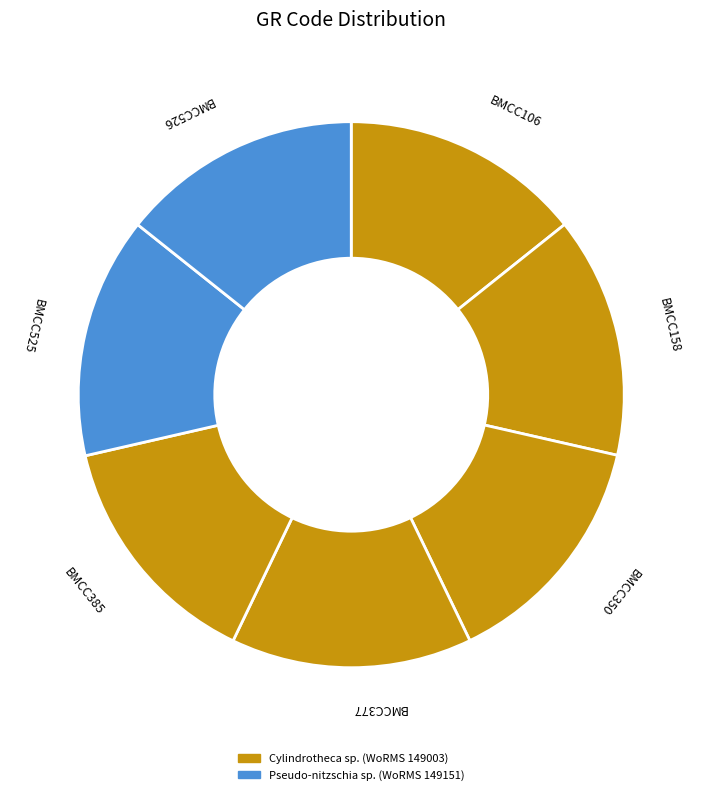

Count the number of slices in the pie.

7